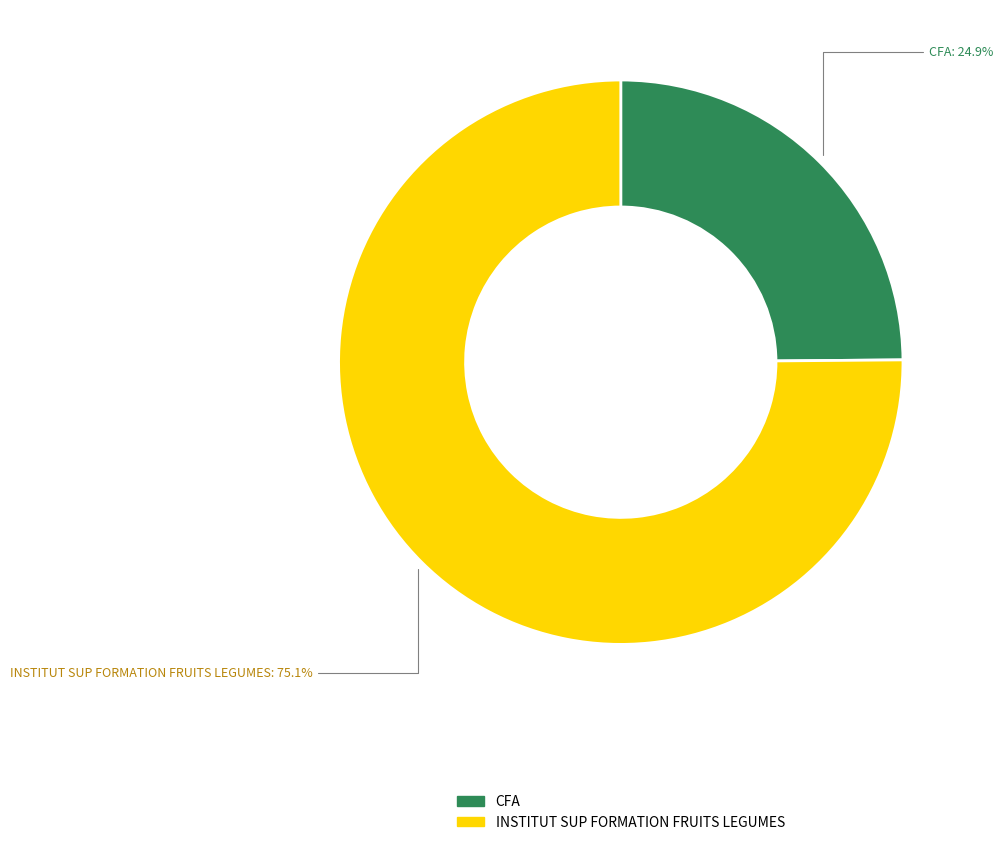

To the nearest percent, what portion does INSTITUT SUP FORMATION FRUITS LEGUMES represent?

75%